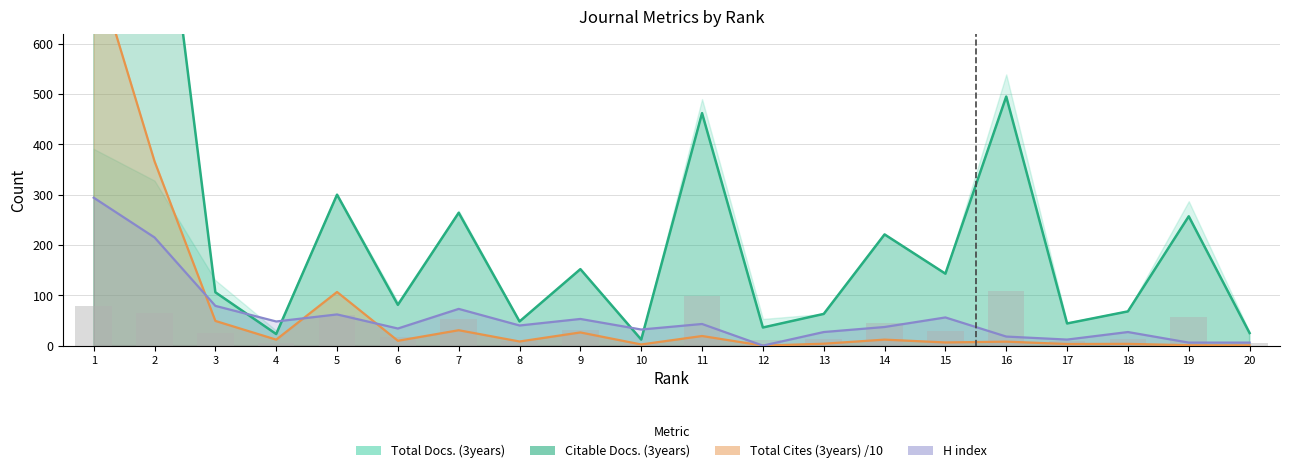

What is the total value across all series at 16?

628.7